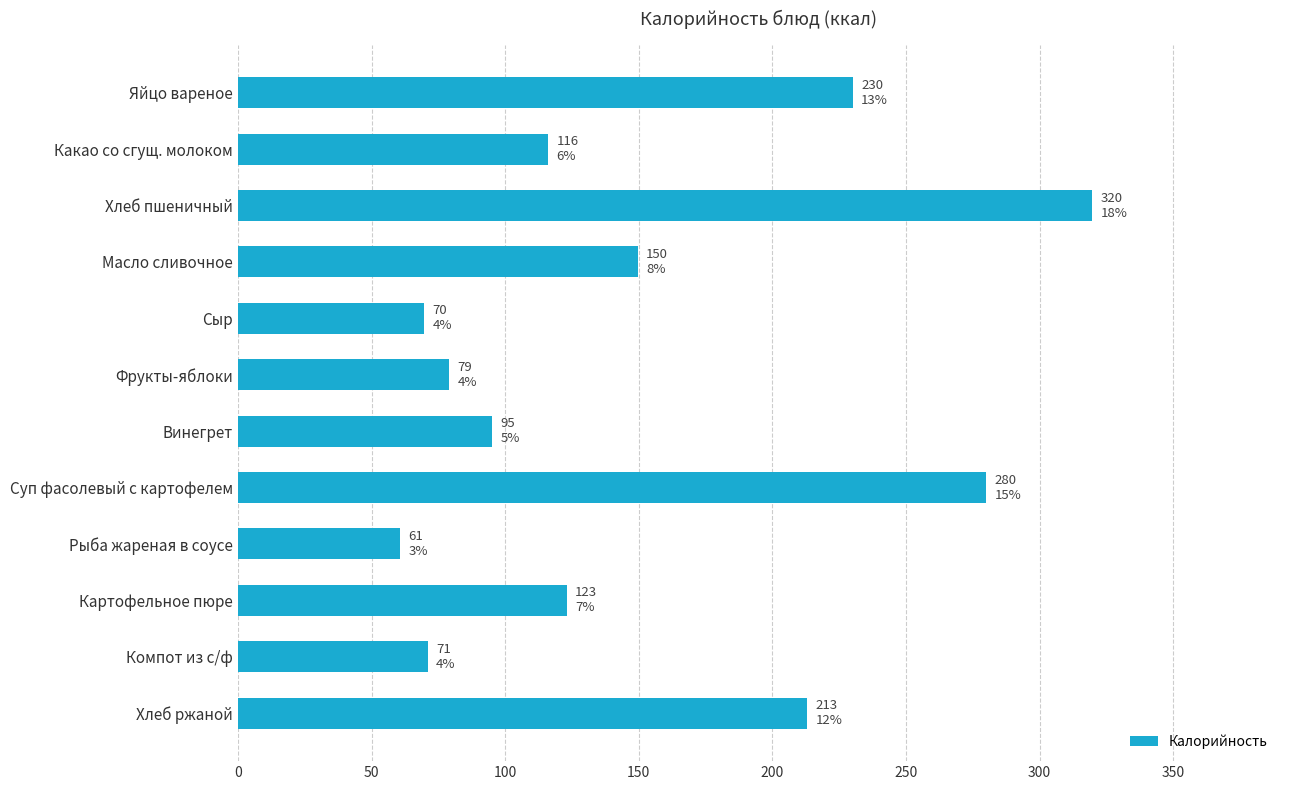

Between Винегрет and Картофельное пюре, which is larger?

Картофельное пюре